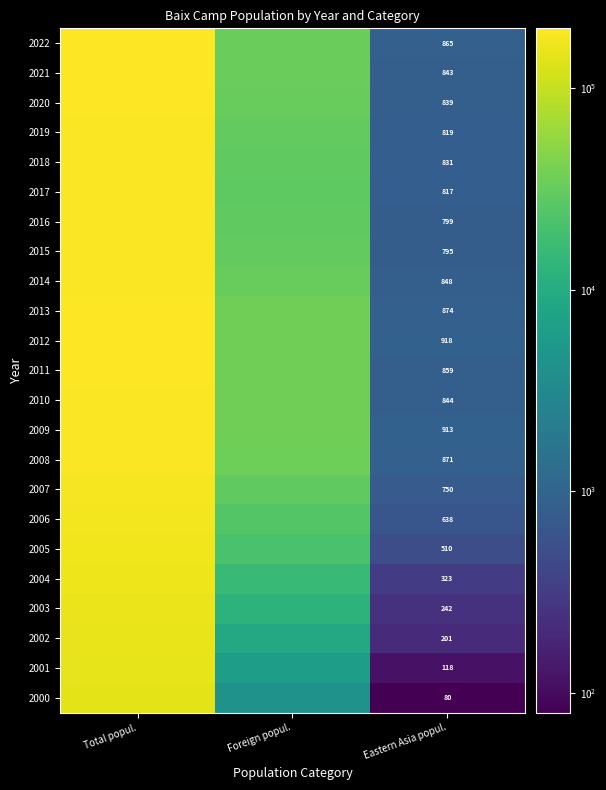

At Eastern Asia popul., list the series in order from largest to smallest.

2012, 2009, 2013, 2008, 2022, 2011, 2014, 2010, 2021, 2020, 2018, 2019, 2017, 2016, 2015, 2007, 2006, 2005, 2004, 2003, 2002, 2001, 2000